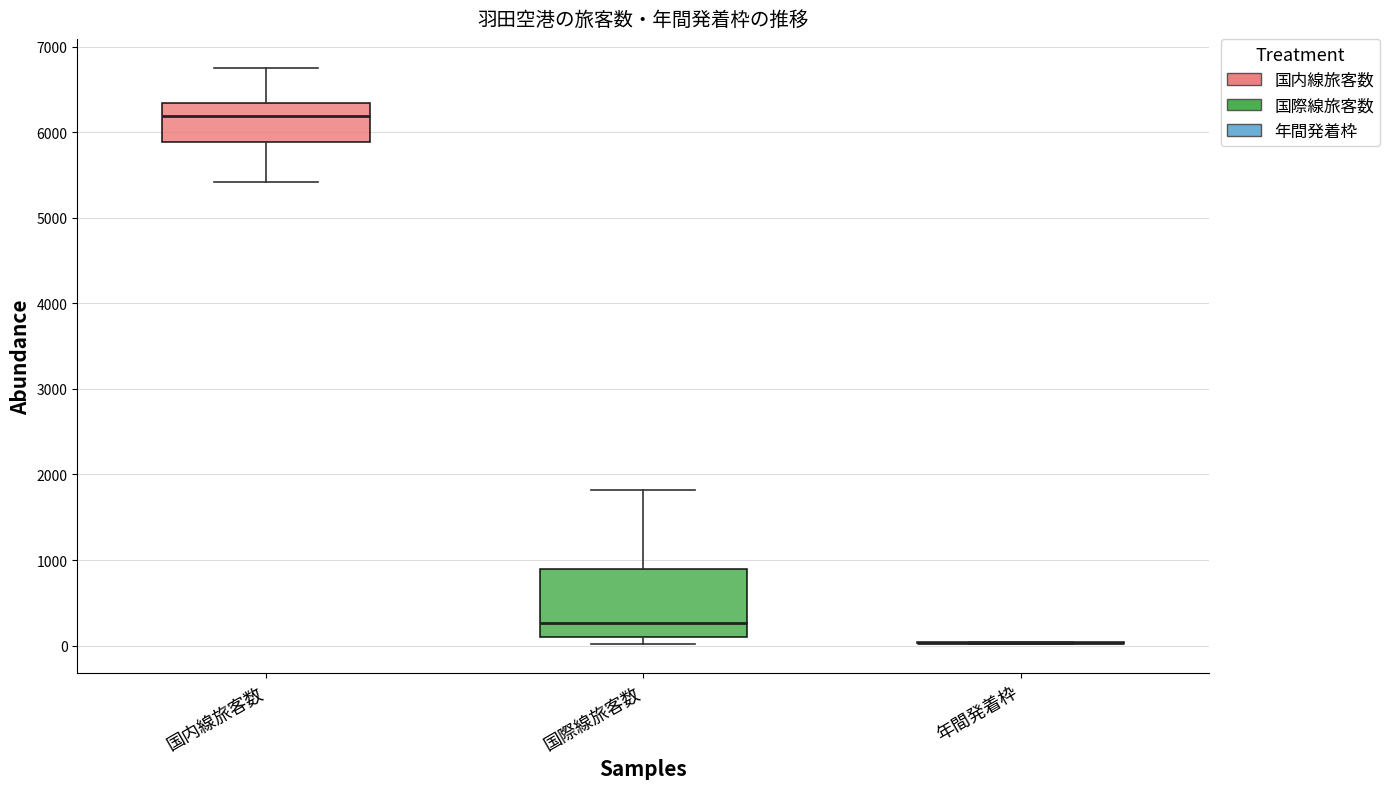

Reading left to right, transcribe this box plot: for each box, give where its median line is, the range the box spans, and where its two whiskers end, as read against the y-axis. The values are not printed on the chart, so give them approximately, as read against the axis.

国内線旅客数: median 6200, box 5900 to 6300, whiskers 5400 to 6800
国際線旅客数: median 300, box 100 to 900, whiskers 0 to 1800
年間発着枠: box collapsed to a line at 0, whiskers 0 to 0